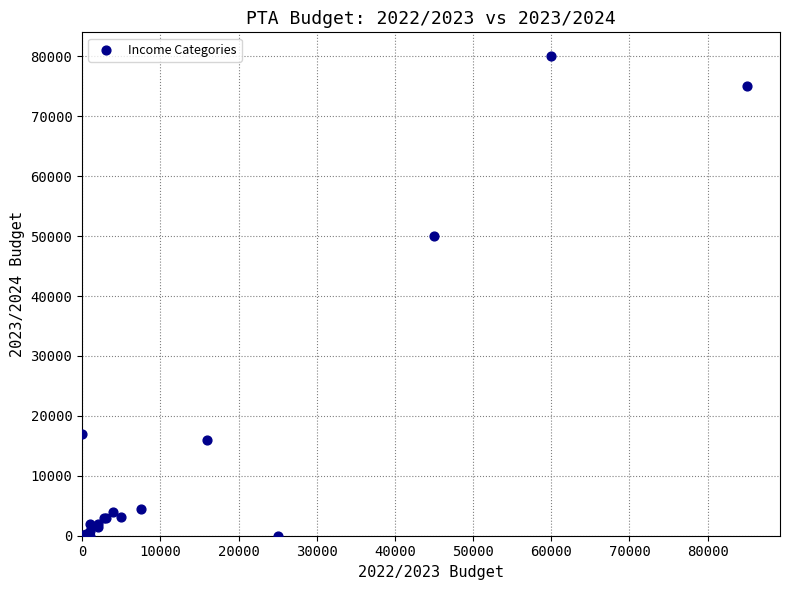

What Y value in the scatter plot is closest to 40000?

50000